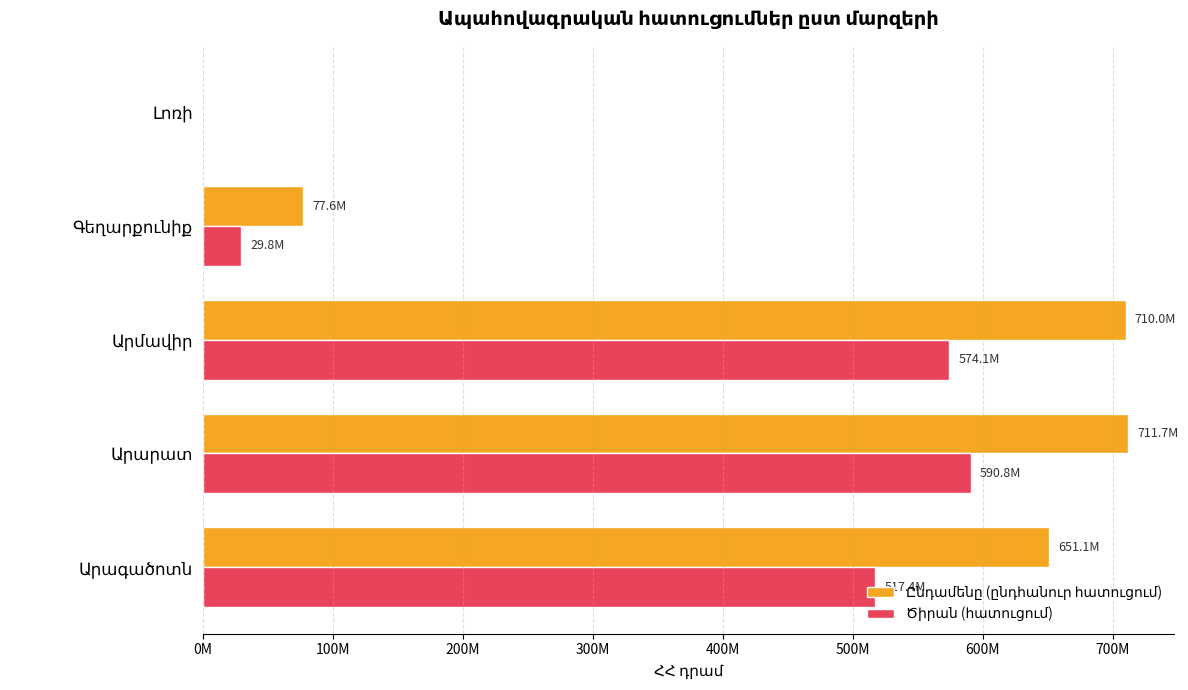

What is the sum of all Ծիրան (հատուցում) values?

1711998530